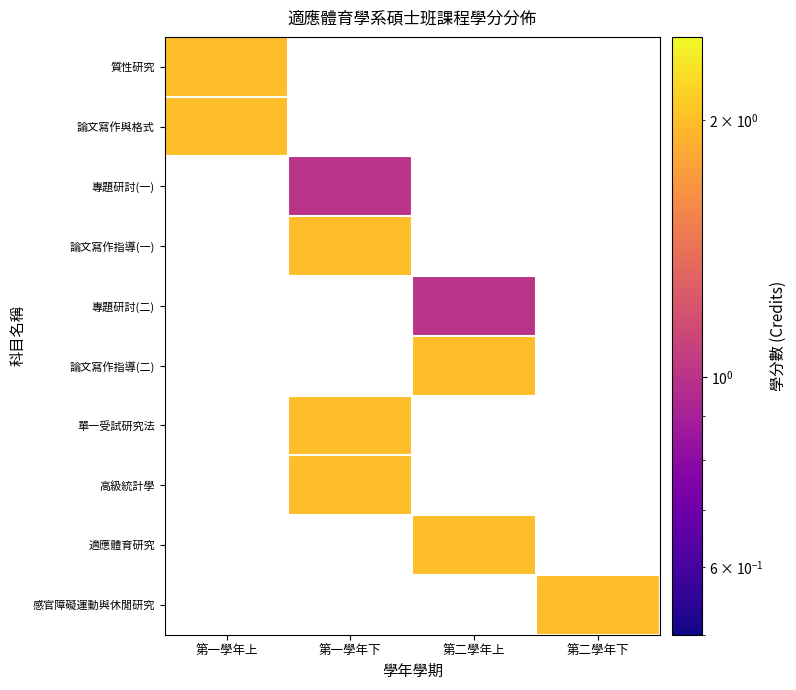

At which category does the chart reach its peak across all series?

第一學年上